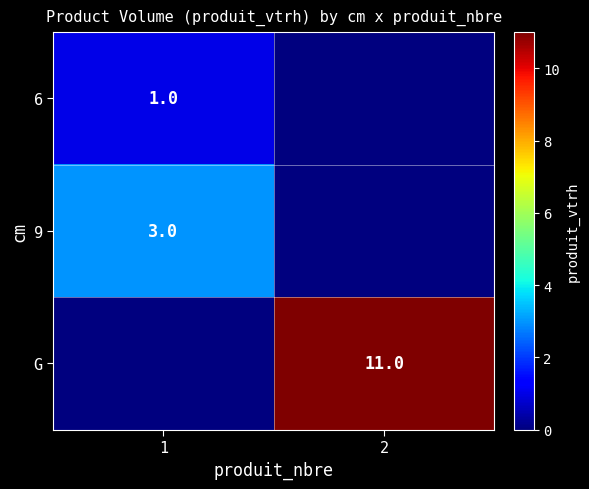

The value of 9 at 1 is 3. True or false?

True